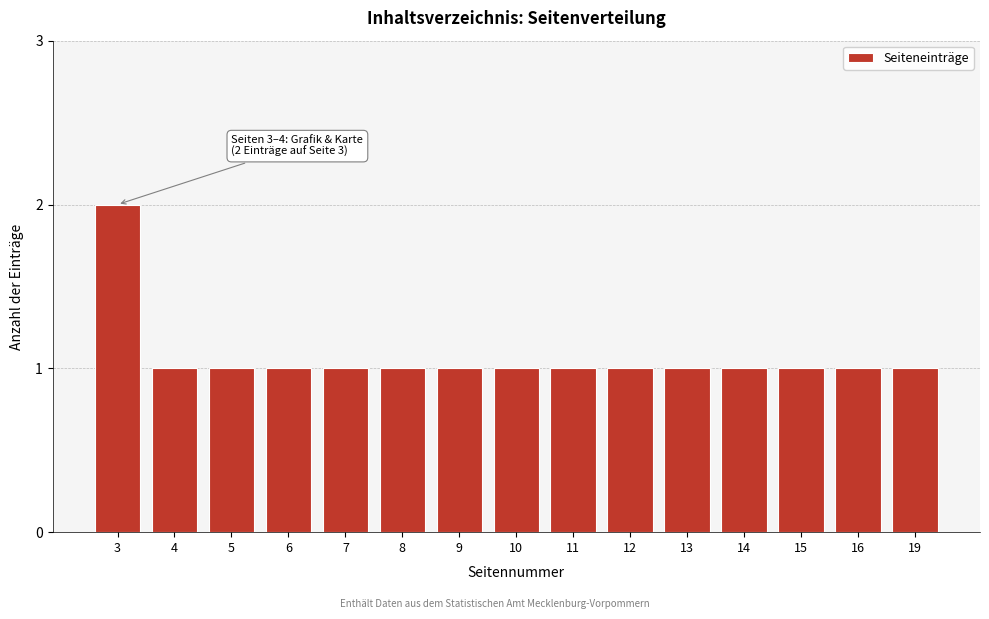

Reading left to right, transcribe all the data shown in this chart.

3=2	4=1	5=1	6=1	7=1	8=1	9=1	10=1	11=1	12=1	13=1	14=1	15=1	16=1	19=1